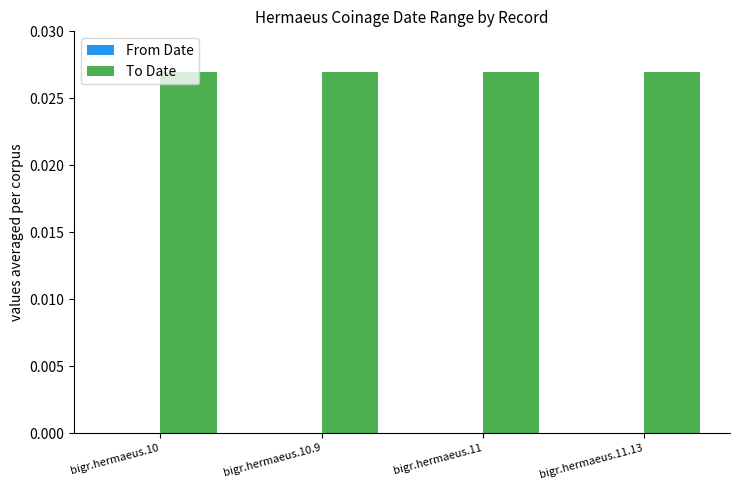

What is the sum of all To Date values?

0.1